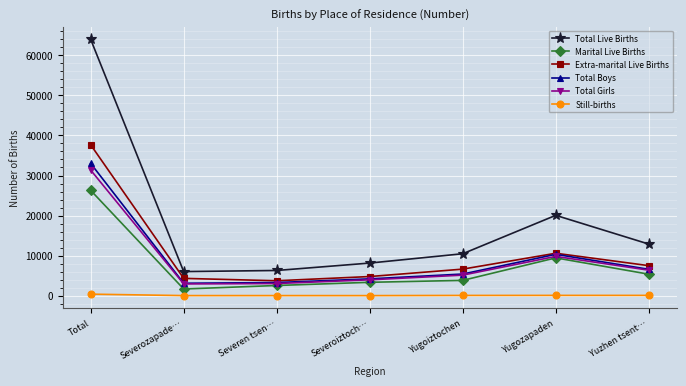

What is the label of the 4th point from the right?

Severoiztoch…